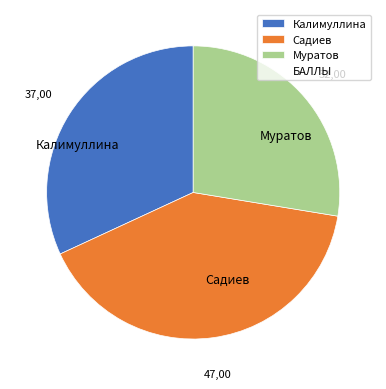

Rank the categories by value from highest to lowest.

Садиев, Калимуллина, Муратов